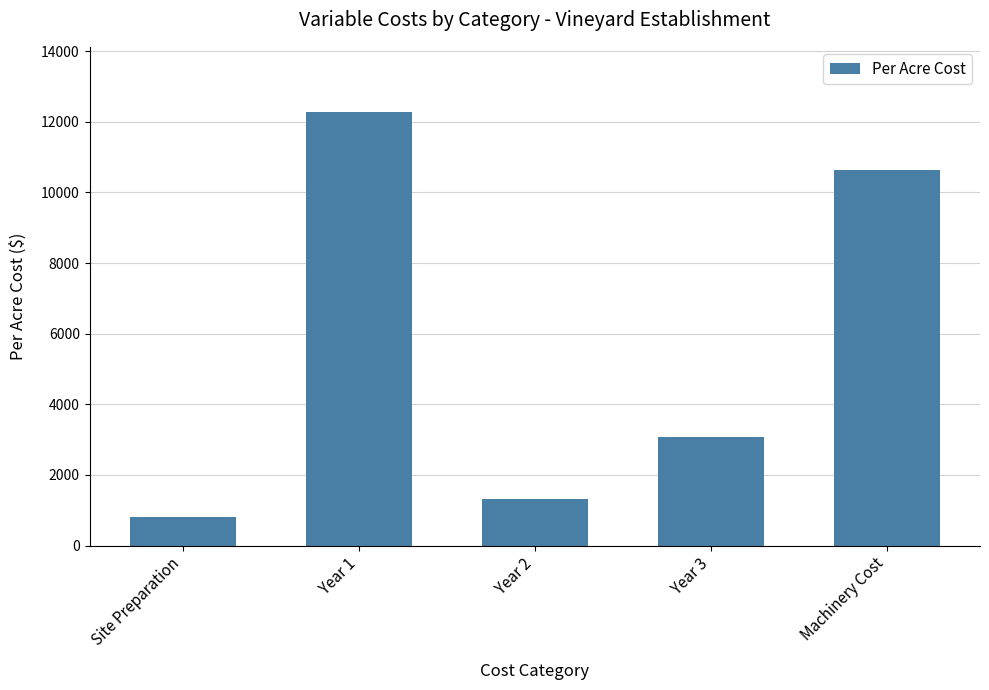

Which label corresponds to the smallest value in the chart?

Site Preparation